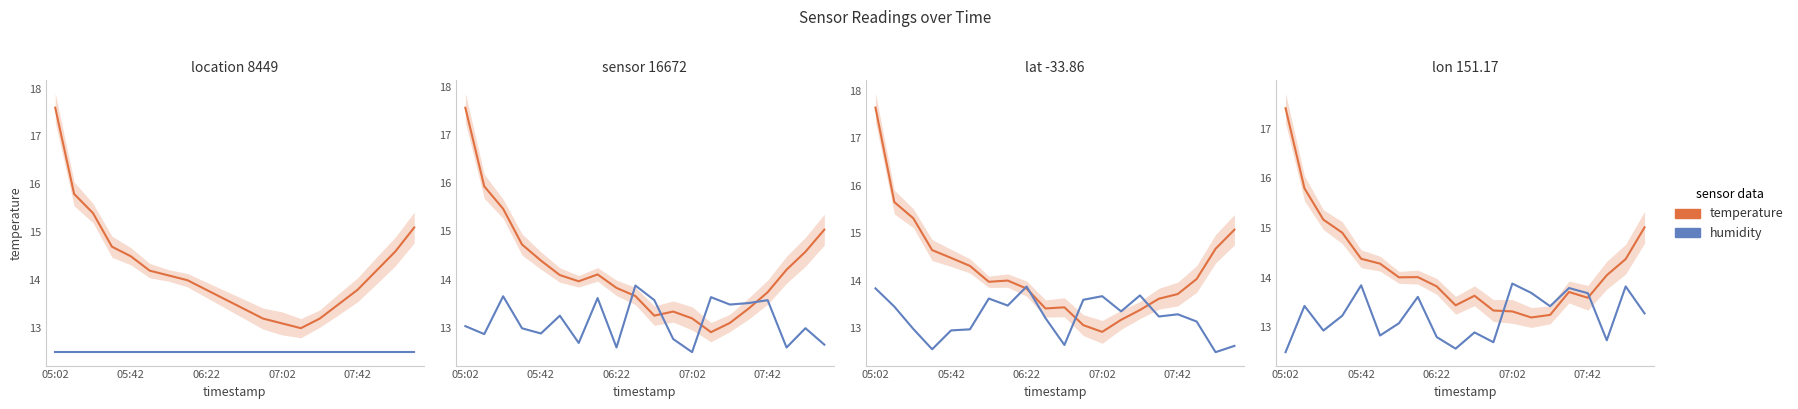

The temperature series shows 14.3 at 5. True or false?

True